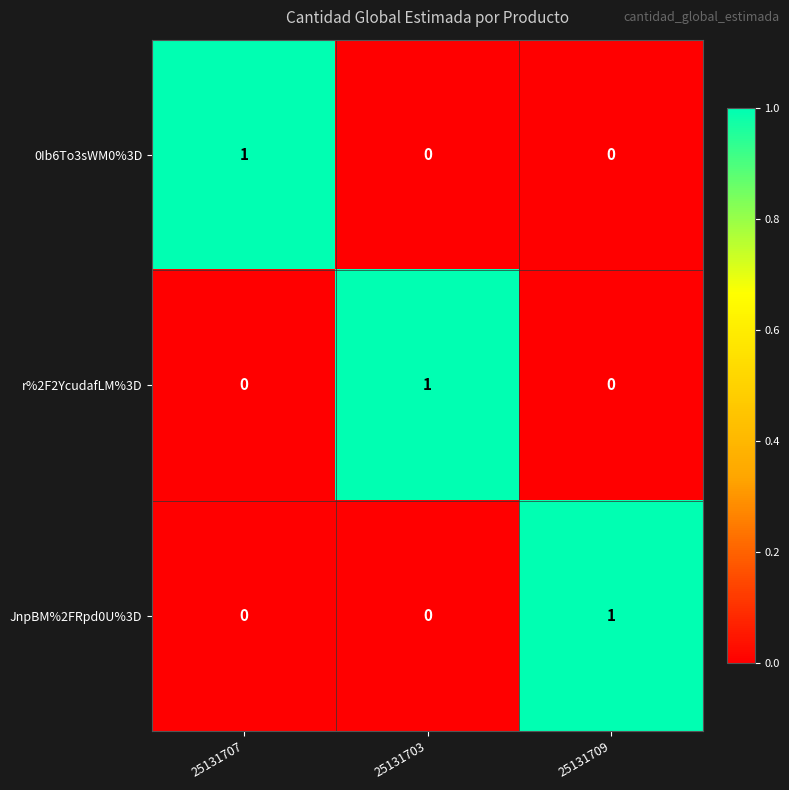

At how many categories does at least one series exceed 0?

3